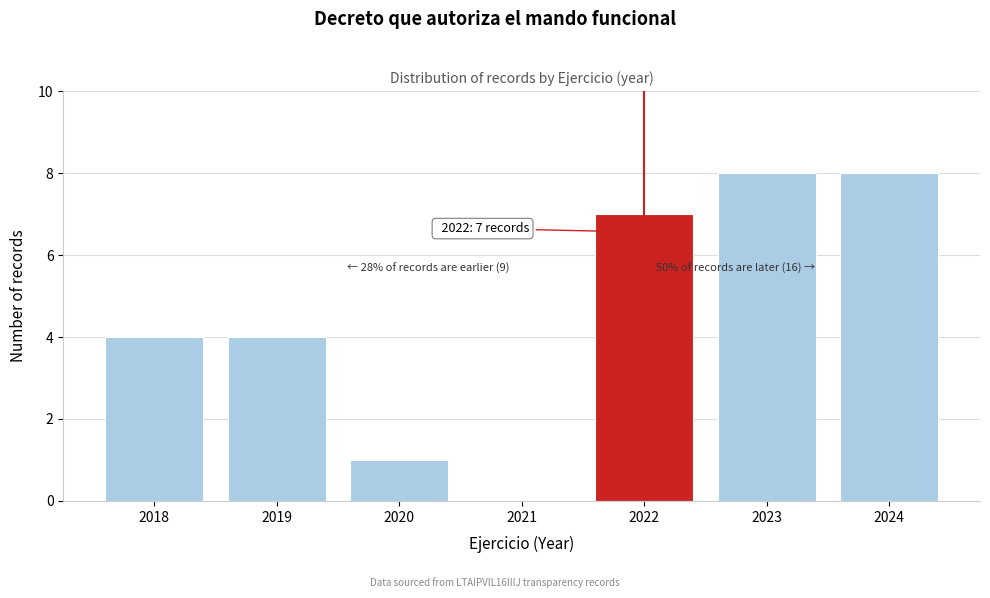

Reading left to right, transcribe all the data shown in this chart.

2018=4	2019=4	2020=1	2021=0	2022=7	2023=8	2024=8